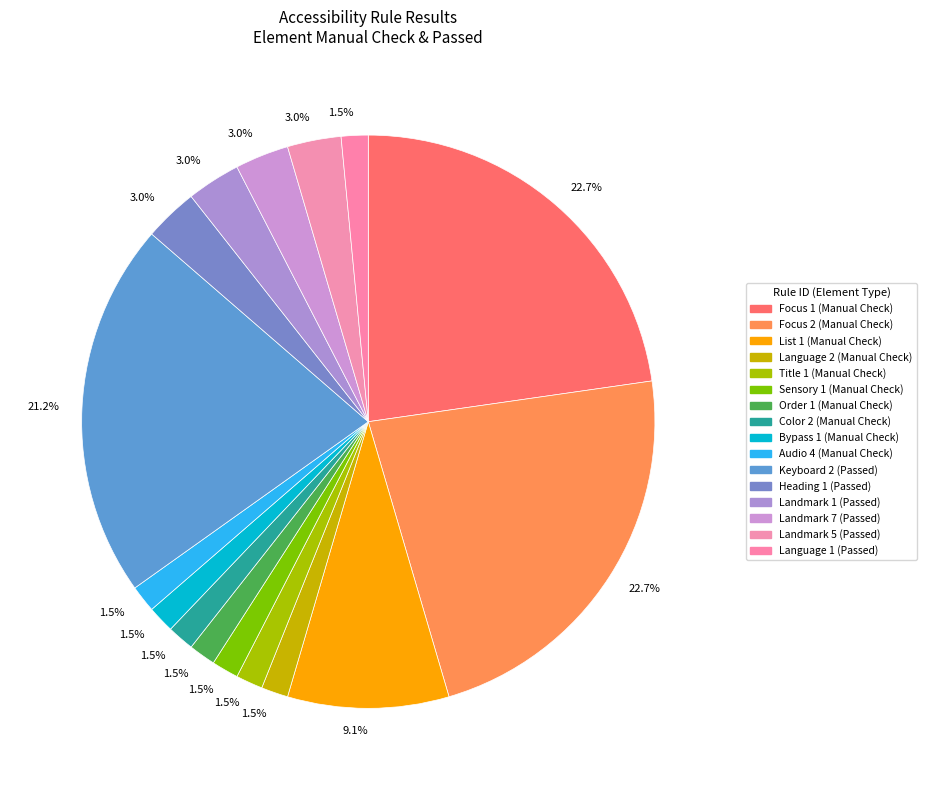

Does Landmark 1 represent more than half of the total?

No